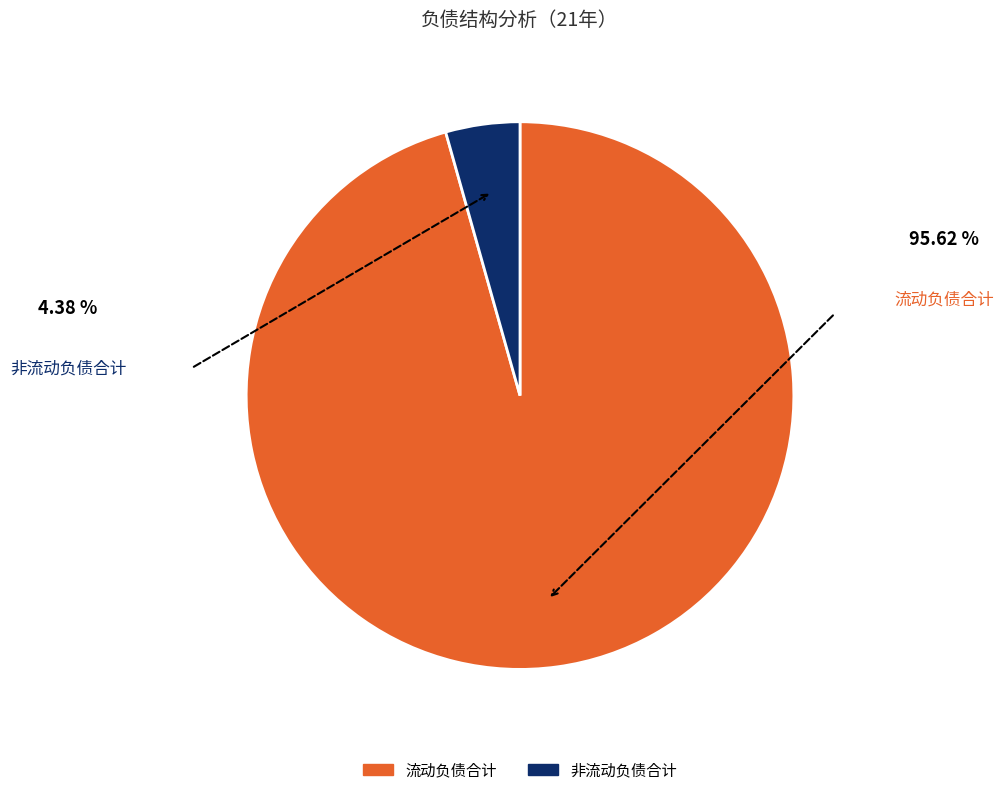

Is there any slice that represents more than half of the pie?

Yes